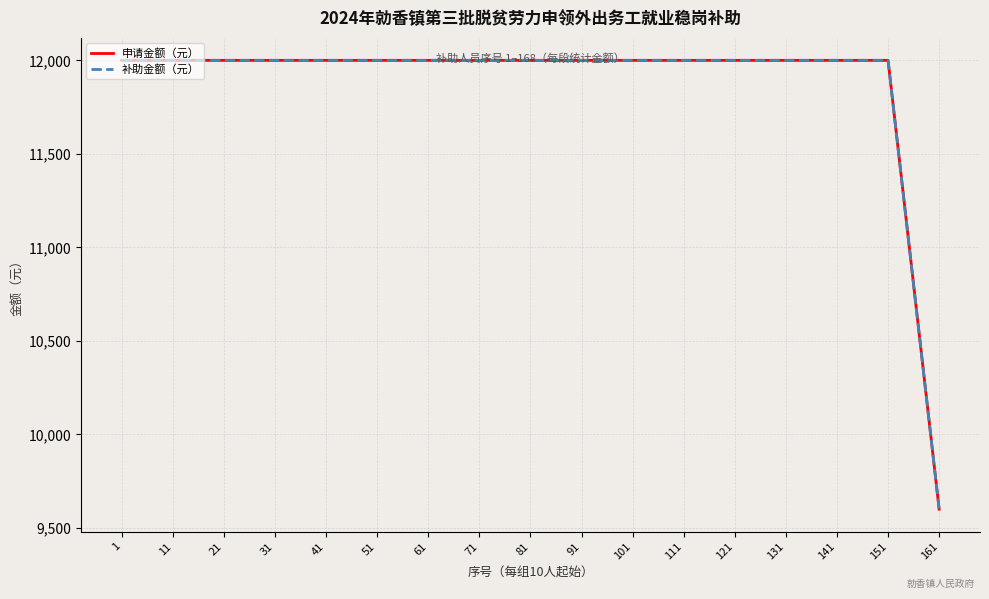

At 61, list the series in order from largest to smallest.

申请金额（元）, 补助金额（元）